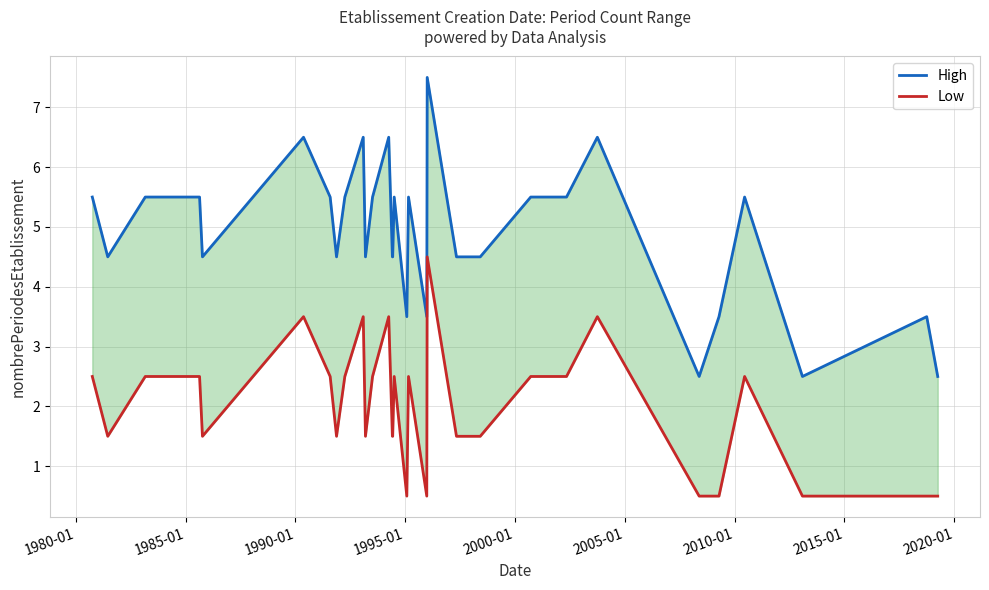

Rank the series by their maximum value, from highest to lowest.

High, Low